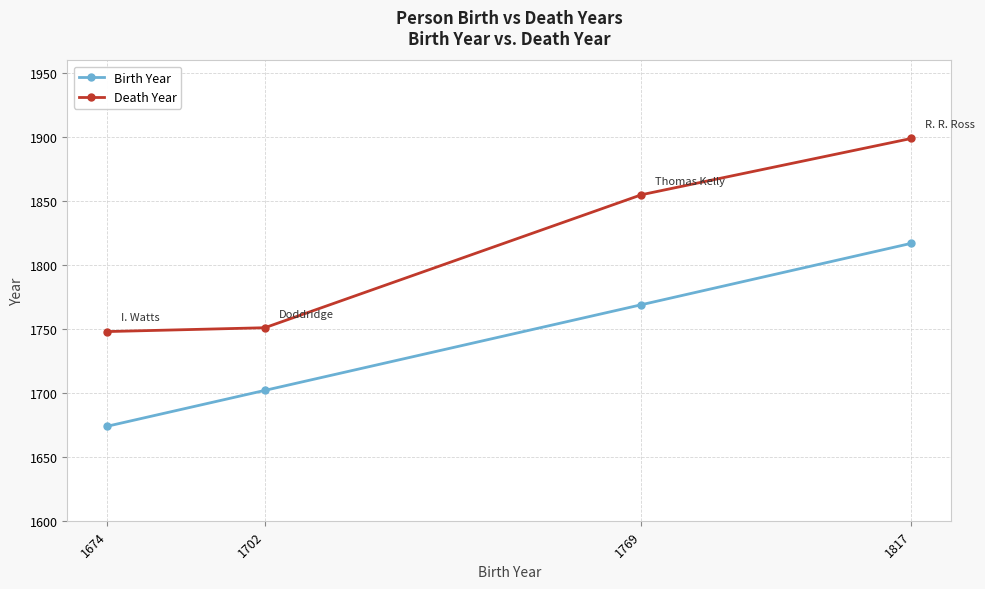

Which series has the widest spread of values?

Death Year